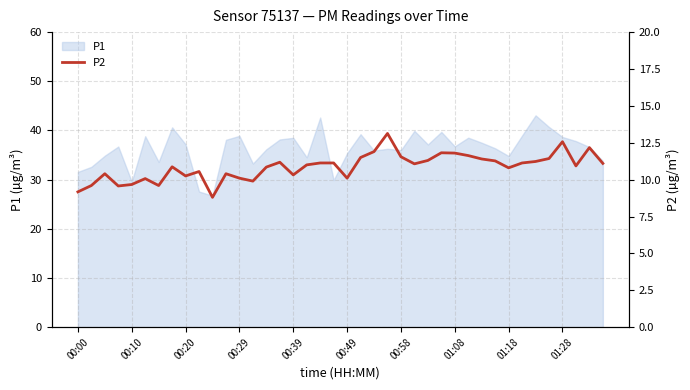

Reading left to right, extract all data points from this chart.

9.2	9.6	10.4	9.6	9.7	10.1	9.6	10.9	10.2	10.6	8.8	10.4	10.1	9.9	10.8	11.2	10.3	11.0	11.1	11.1	10.1	11.5	11.9	13.1	11.6	11.1	11.3	11.8	11.8	11.6	11.4	11.3	10.8	11.1	11.2	11.4	12.6	10.9	12.2	11.1